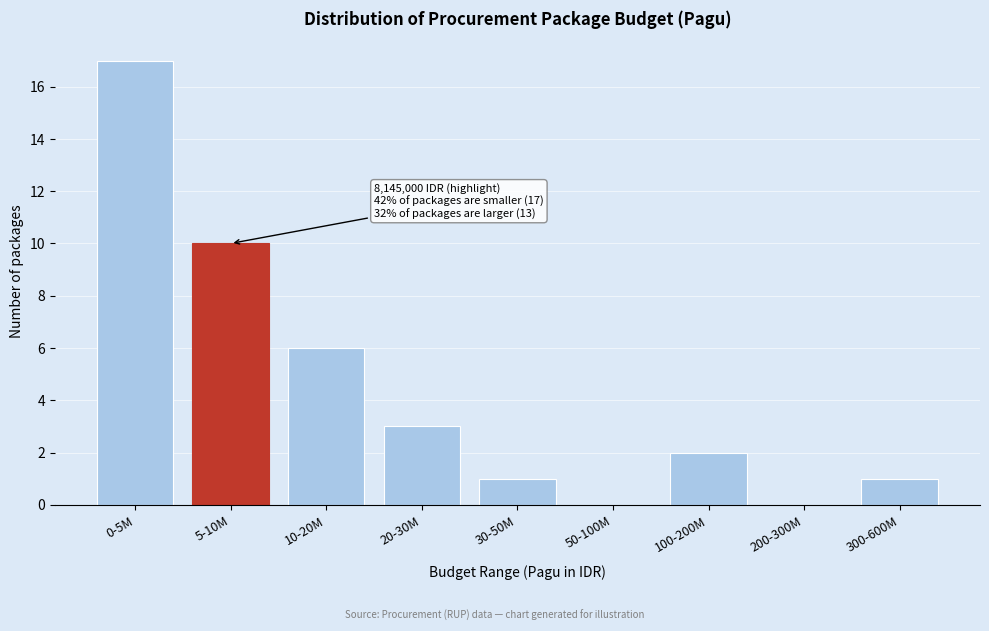

Reading left to right, transcribe all the data shown in this chart.

0-5M=17	5-10M=10	10-20M=6	20-30M=3	30-50M=1	50-100M=0	100-200M=2	200-300M=0	300-600M=1